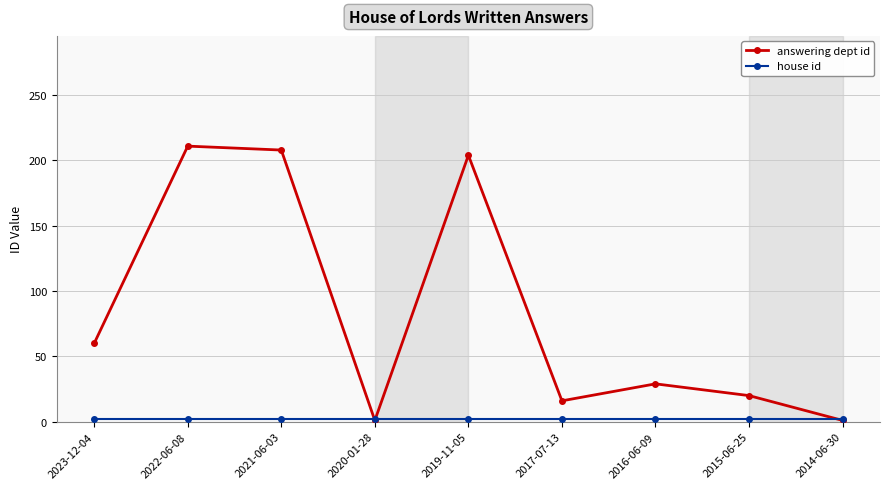

True or false: answering dept id has a value of 16 at 2017-07-13.

True